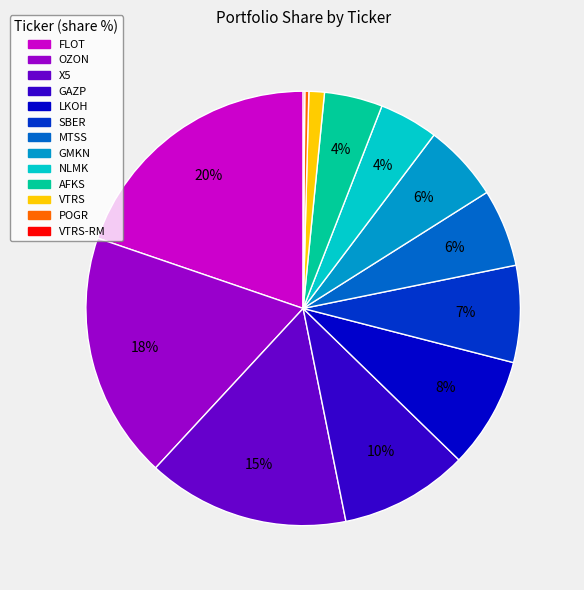

To the nearest percent, what is the average slice percentage?

8%